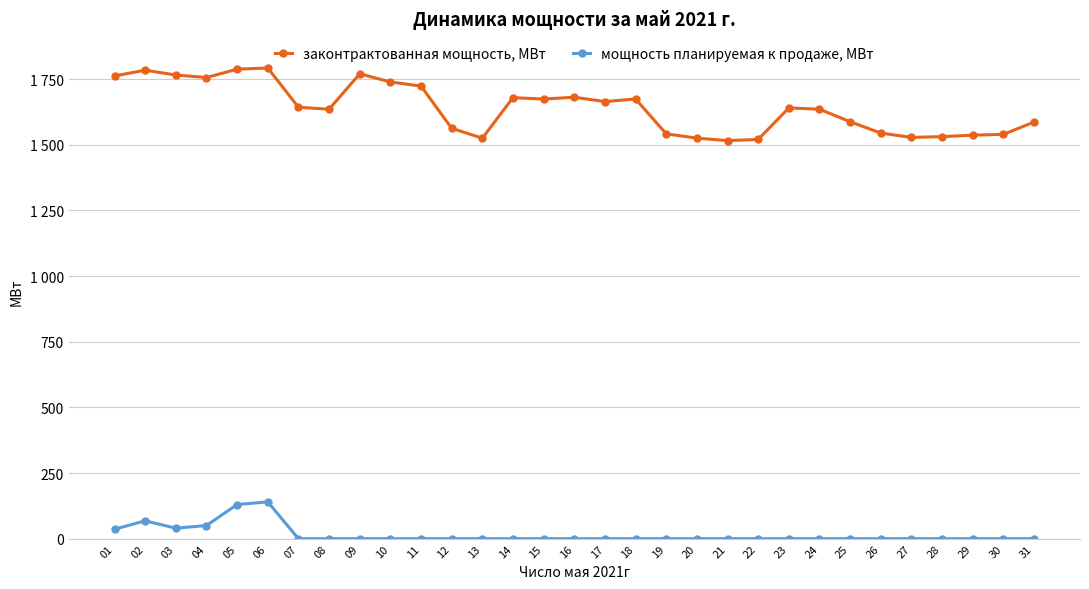

What is the sum of all законтрактованная мощность, МВт values?

50856.6